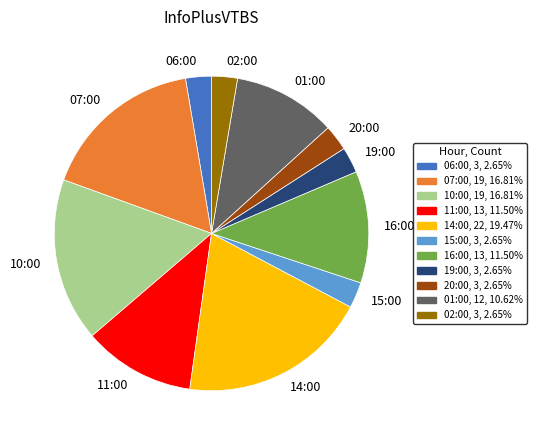

What is the largest slice in the pie chart?

14:00